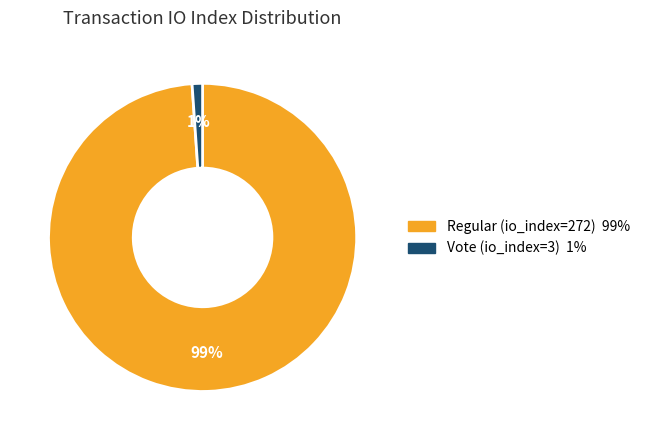

Is the sum of Vote (io_index=3) and Regular (io_index=272) greater than half?

Yes